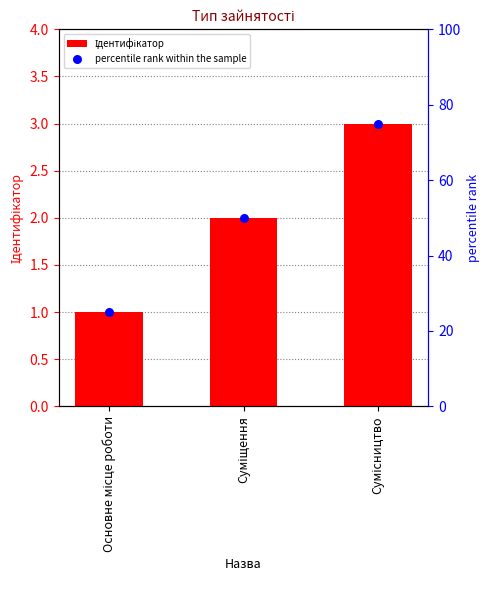

Which series reaches the maximum Y coordinate?

percentile rank within the sample